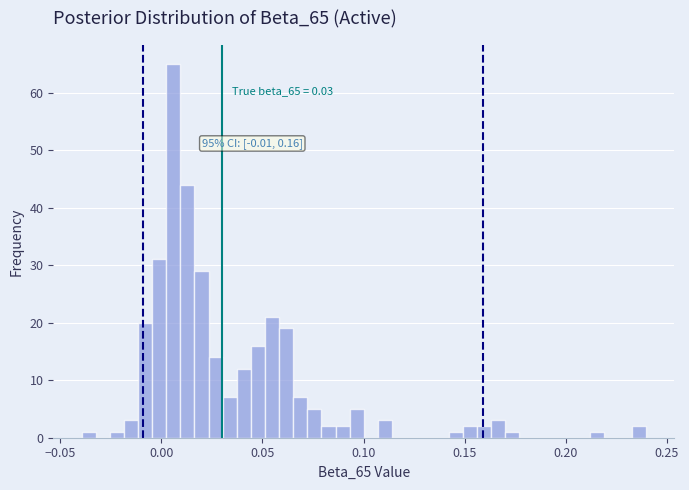

Around what value on the x-axis is the tallest bar? Give the approximate position of its centre, as read against the axis.

0.005